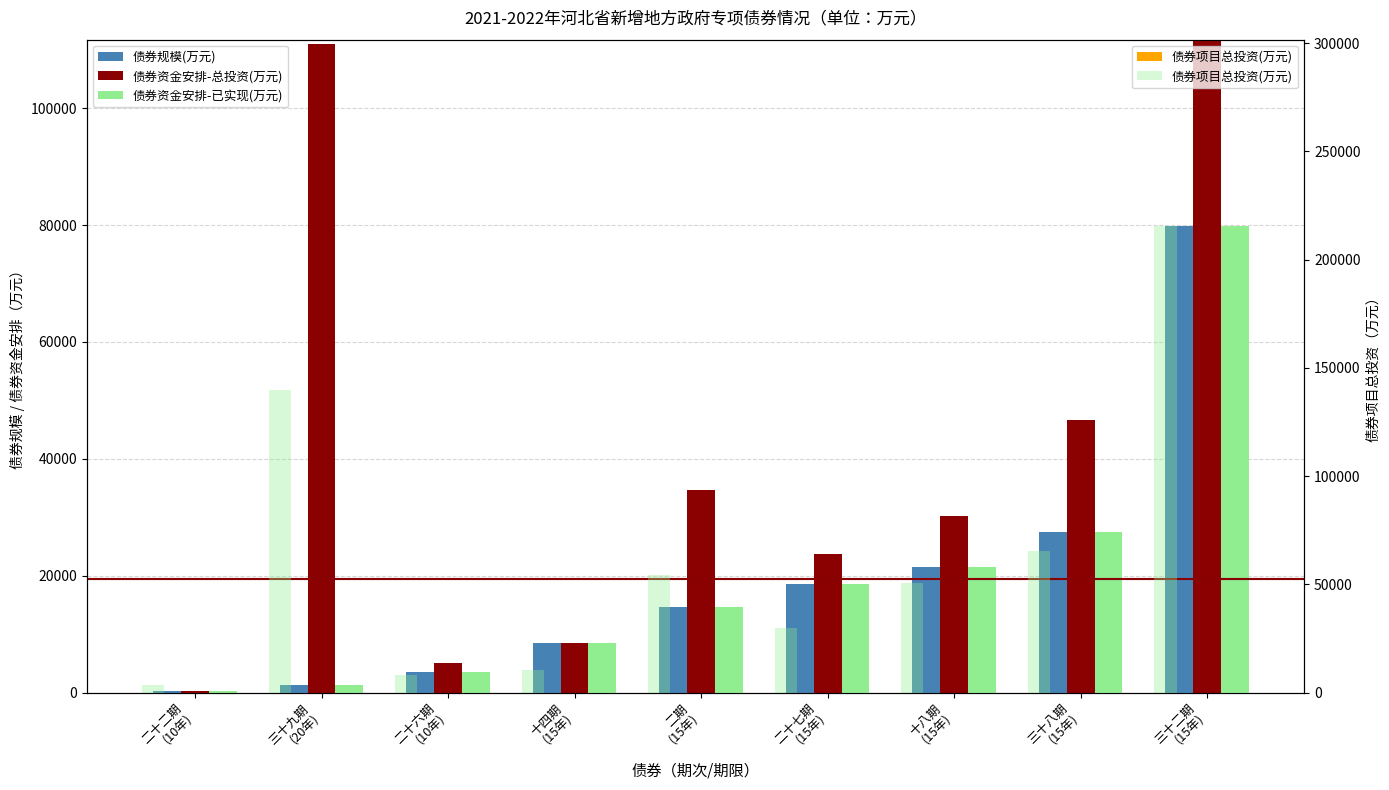

What is the label of the 9th bar from the right?

二十二期
(10年)